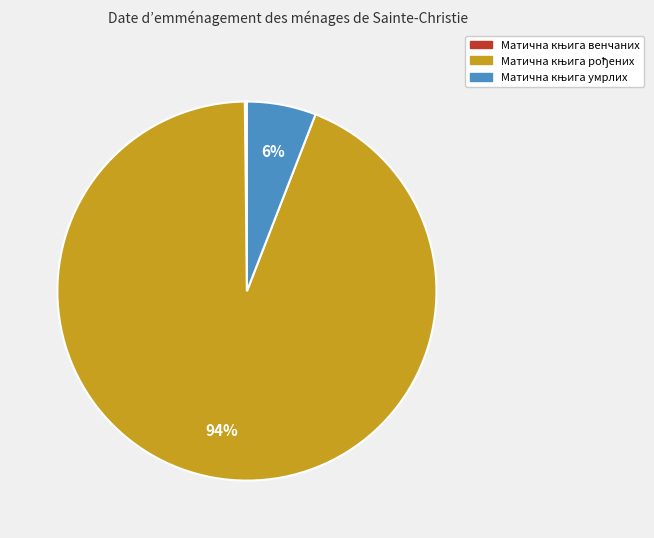

To the nearest percent, what is the average slice percentage?

33%